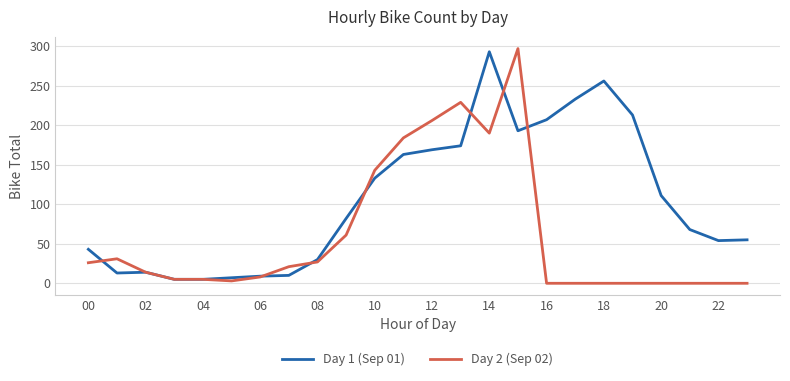

List the series in order of their peak value, lowest first.

Day 1 (Sep 01), Day 2 (Sep 02)